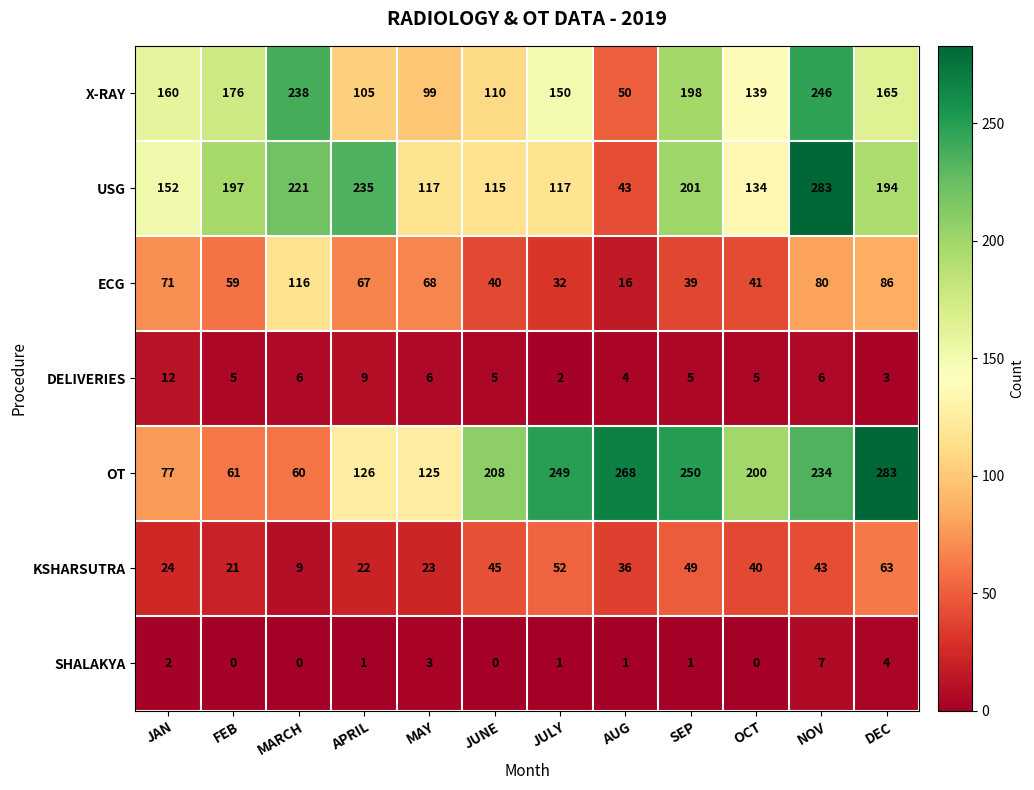

At how many categories does at least one series exceed 120?

12